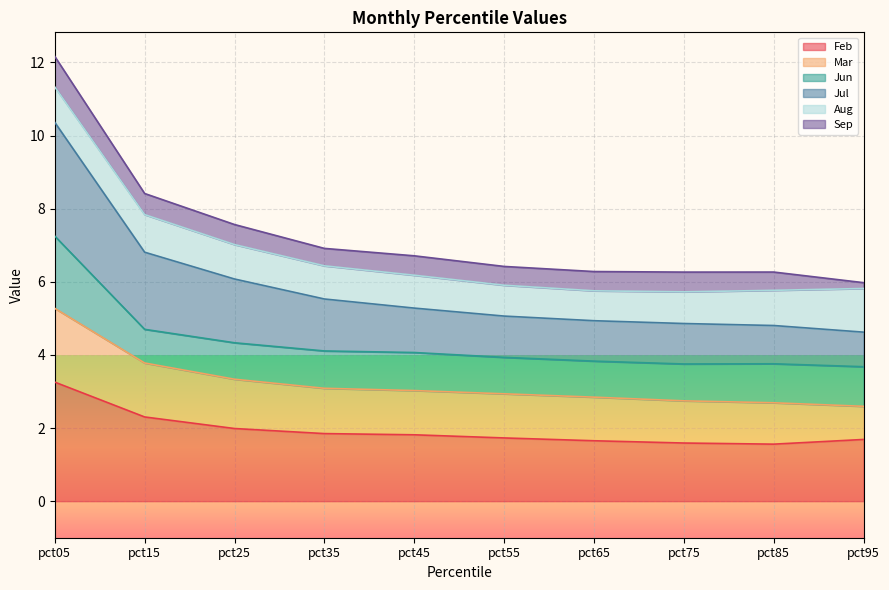

At which category is the sum across all series the highest?

pct05